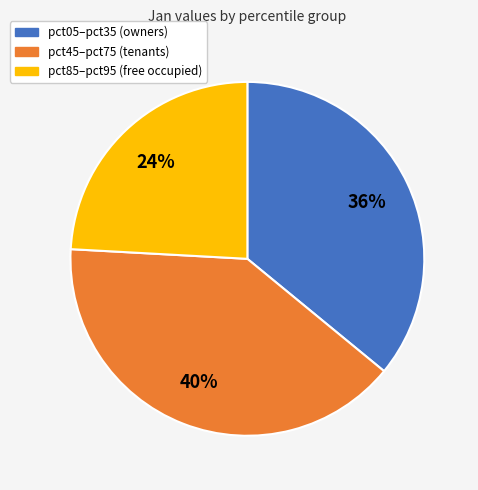

Count the number of slices in the pie.

3